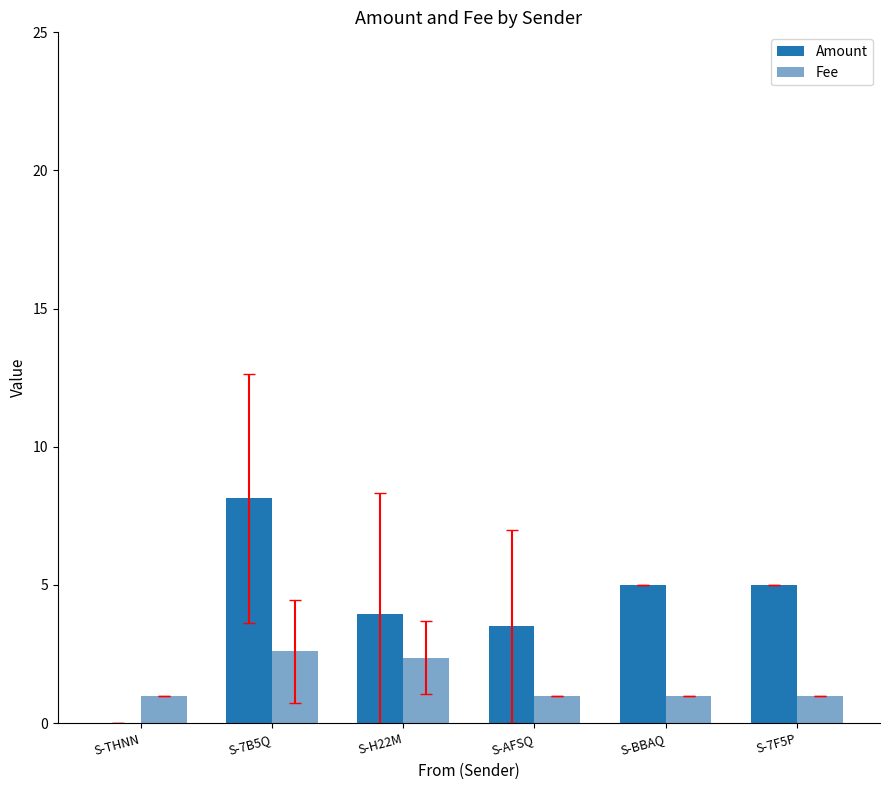

Between S-THNN and S-AFSQ, which series saw the biggest shift?

Amount